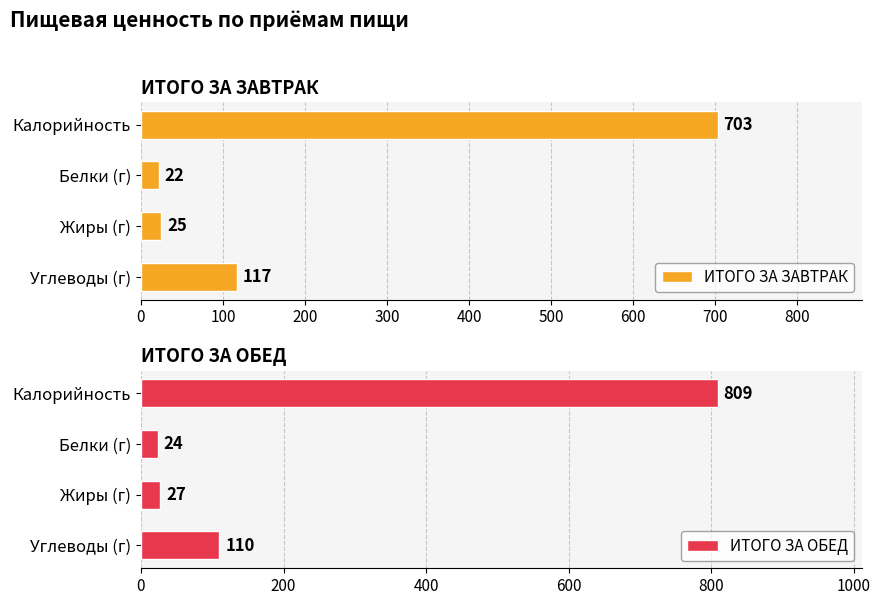

Is it true that ИТОГО ЗА ОБЕД equals 1371 at 0?

False